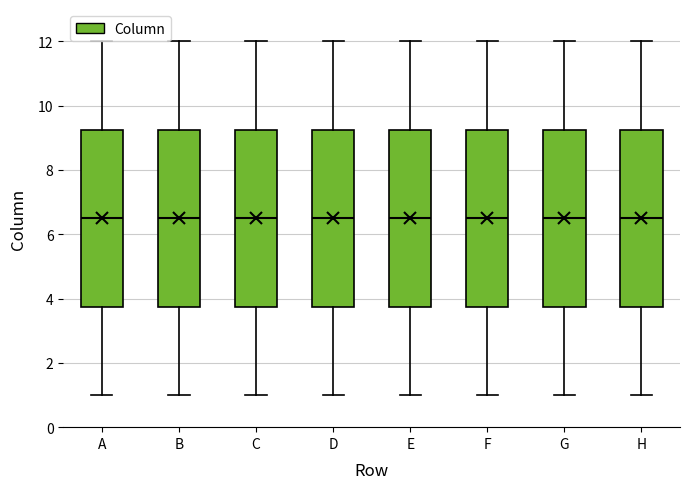

Where does the upper whisker of the box for G end on the y-axis? The values are not printed on the chart, so give them approximately, as read against the axis.

12.0